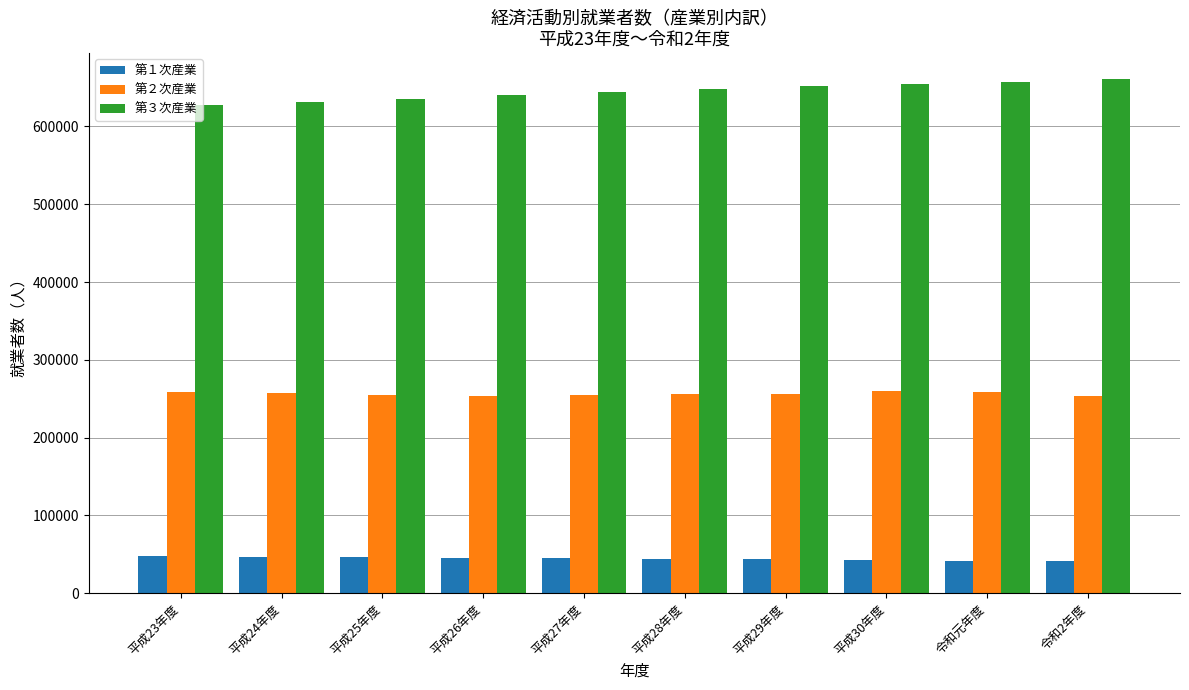

Is it true that 第２次産業 equals 72344 at 平成23年度?

False